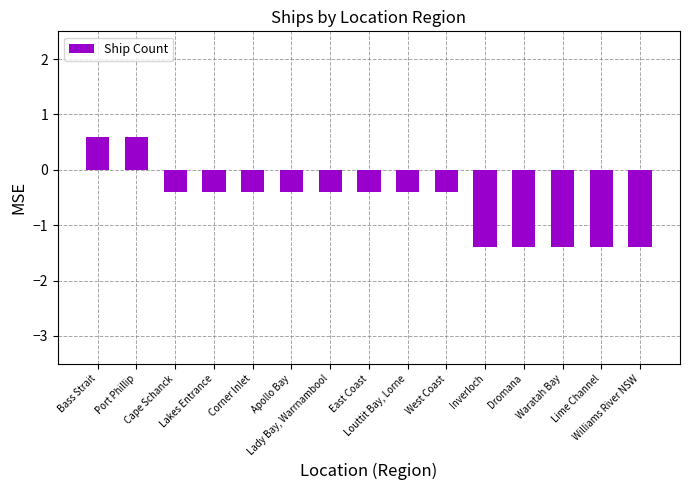

What is the label of the 13th bar from the right?

Cape Schanck